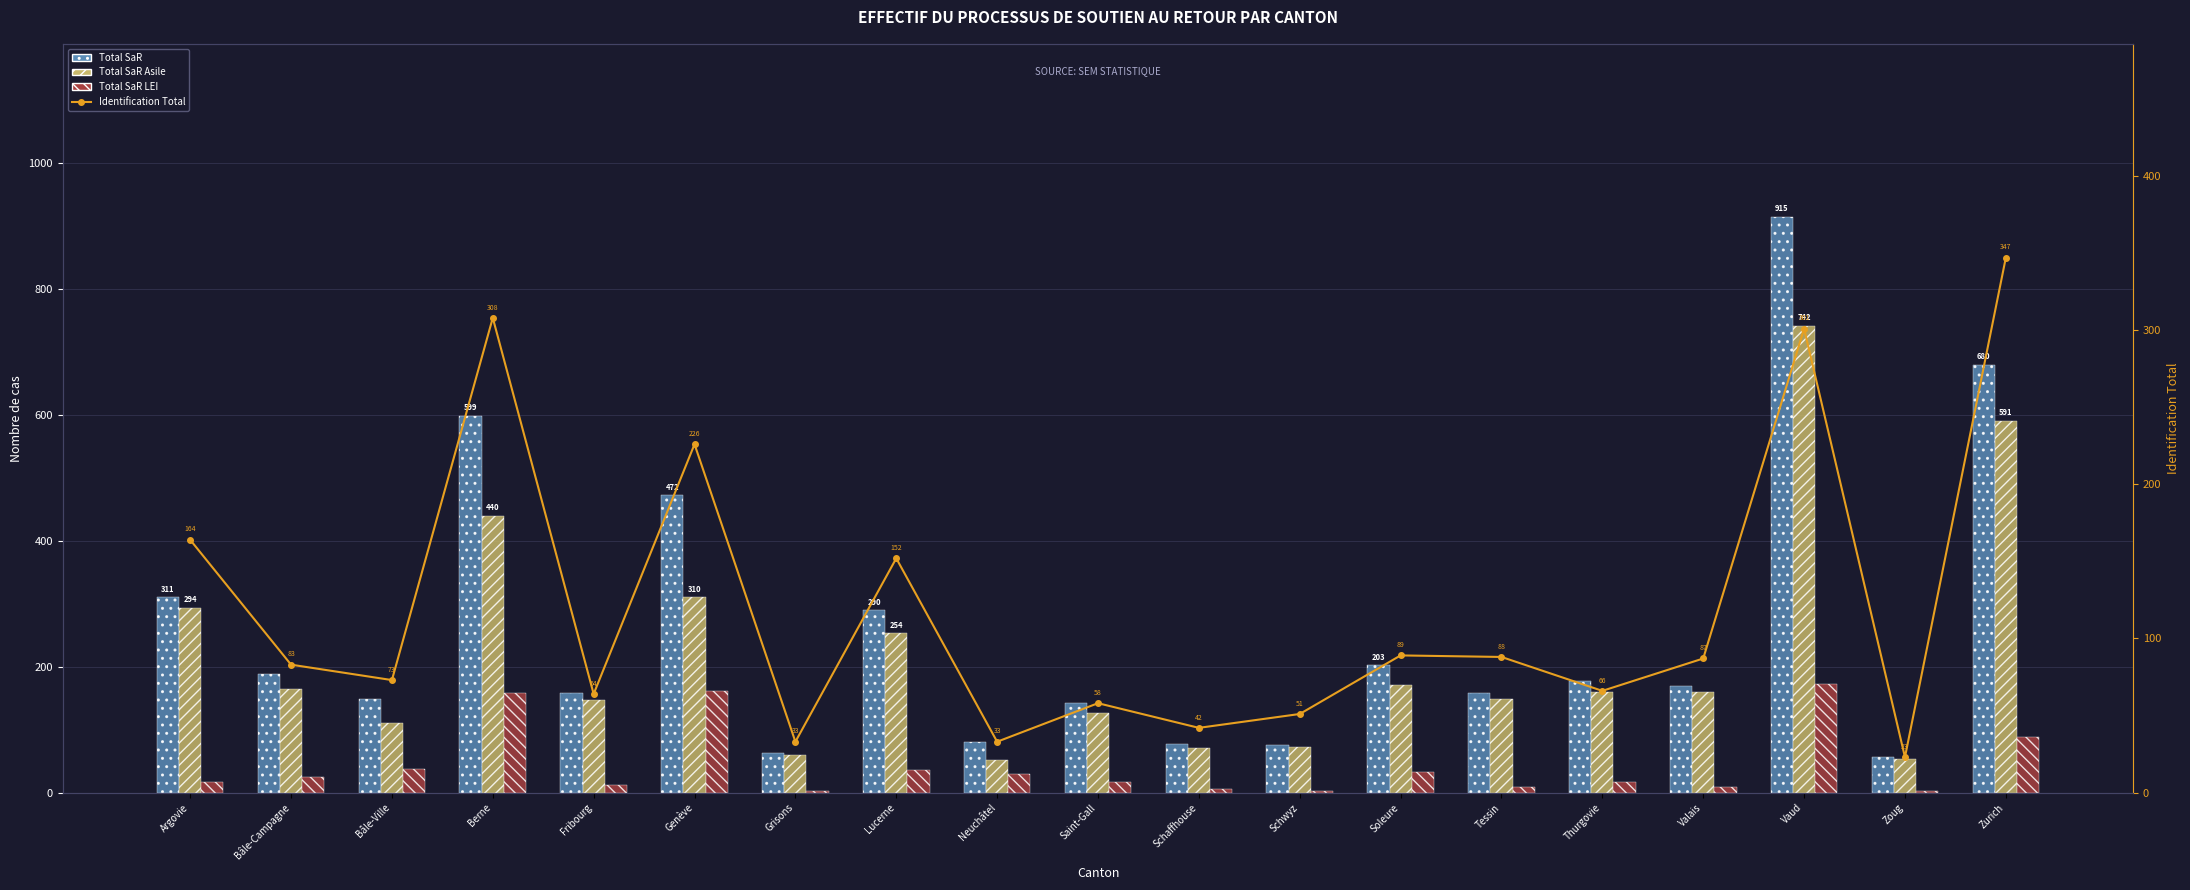

Reading left to right, list all the values displayed in this chart.

Total SaR: 311	188	148	599	159	472	63	290	80	143	77	76	203	158	177	169	915	56	680
Total SaR Asile: 294	164	110	440	147	310	60	254	51	126	71	73	171	149	160	160	742	53	591
Total SaR LEI: 17	24	38	159	12	162	3	36	29	17	6	3	32	9	17	9	173	3	89
Identification Total: 164	83	73	308	64	226	33	152	33	58	42	51	89	88	66	87	301	23	347